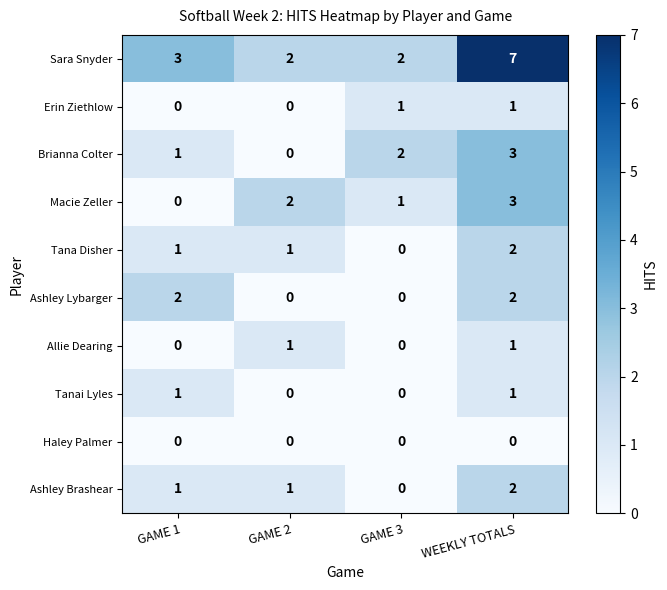

The value of Tanai Lyles at WEEKLY TOTALS is 2. True or false?

False